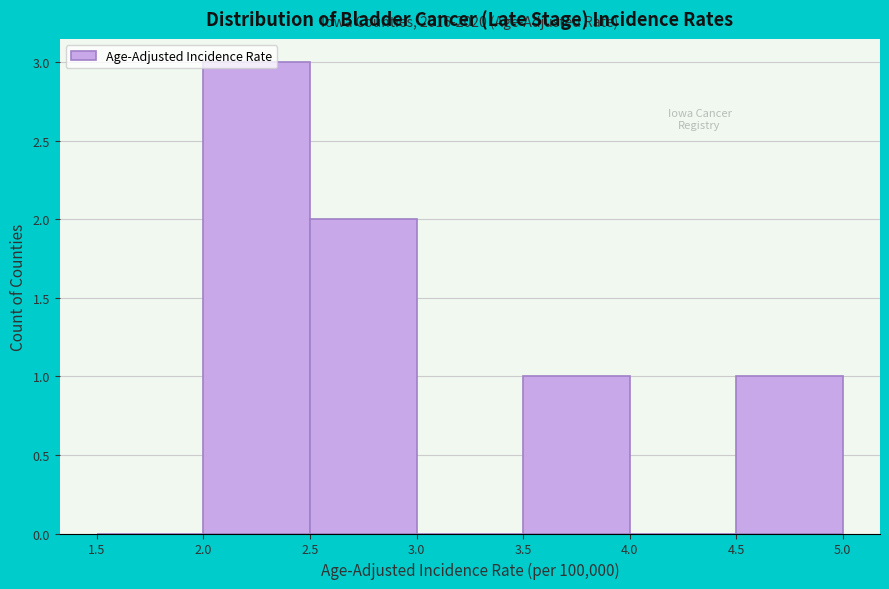

Over which range of the x-axis is the bar tallest?

2.0 to 2.5